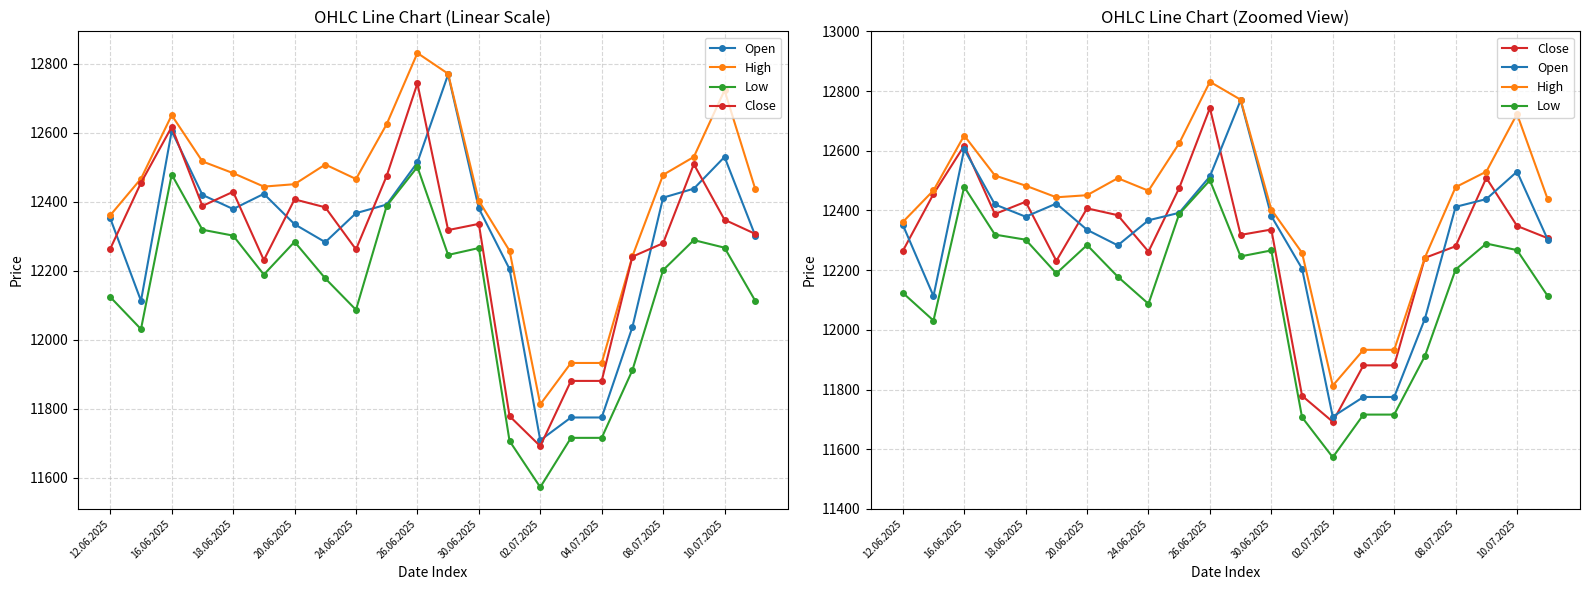

What is the sum of all High values?

273325